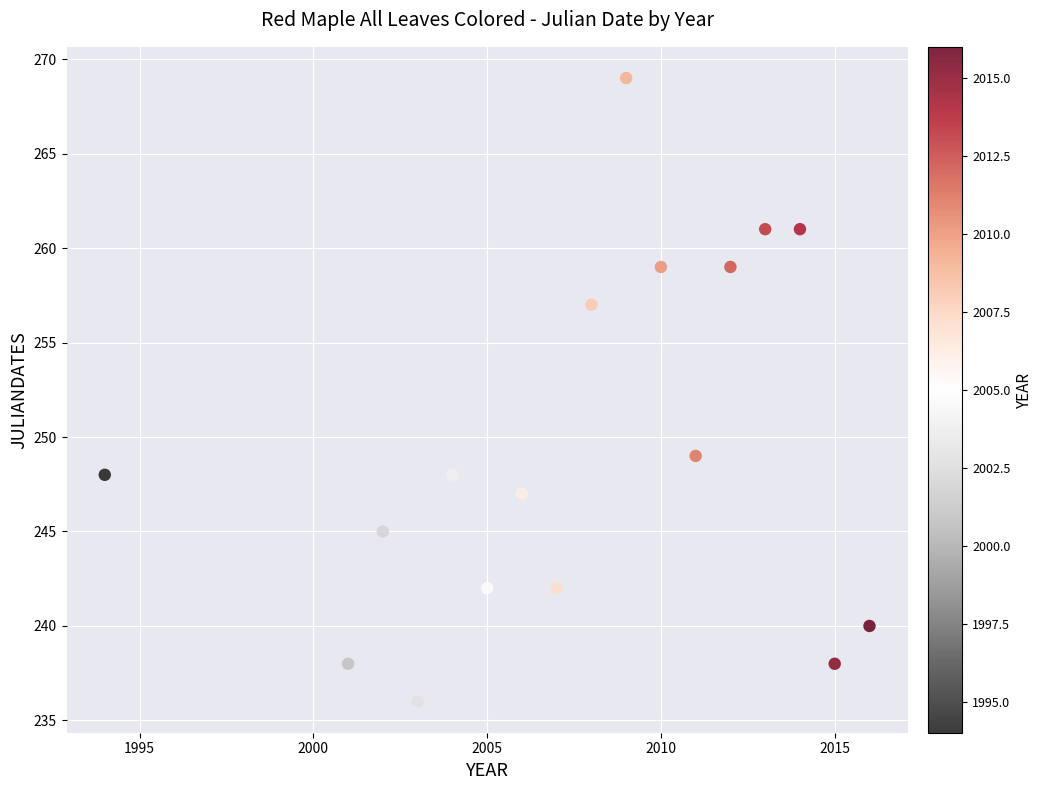

What is the range of Y values (max minus min)?

33